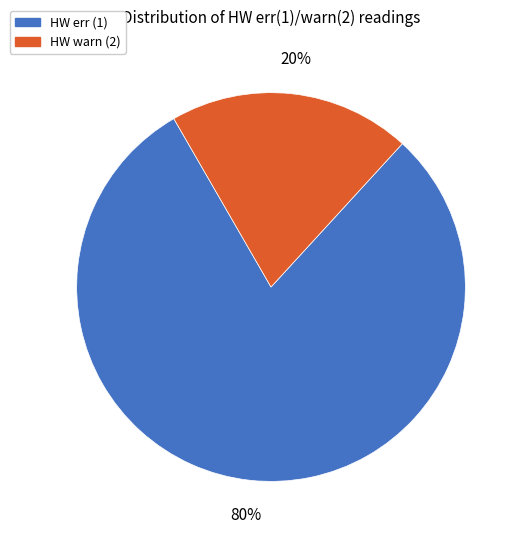

The HW err (1) slice represents 80% of the pie. True or false?

True